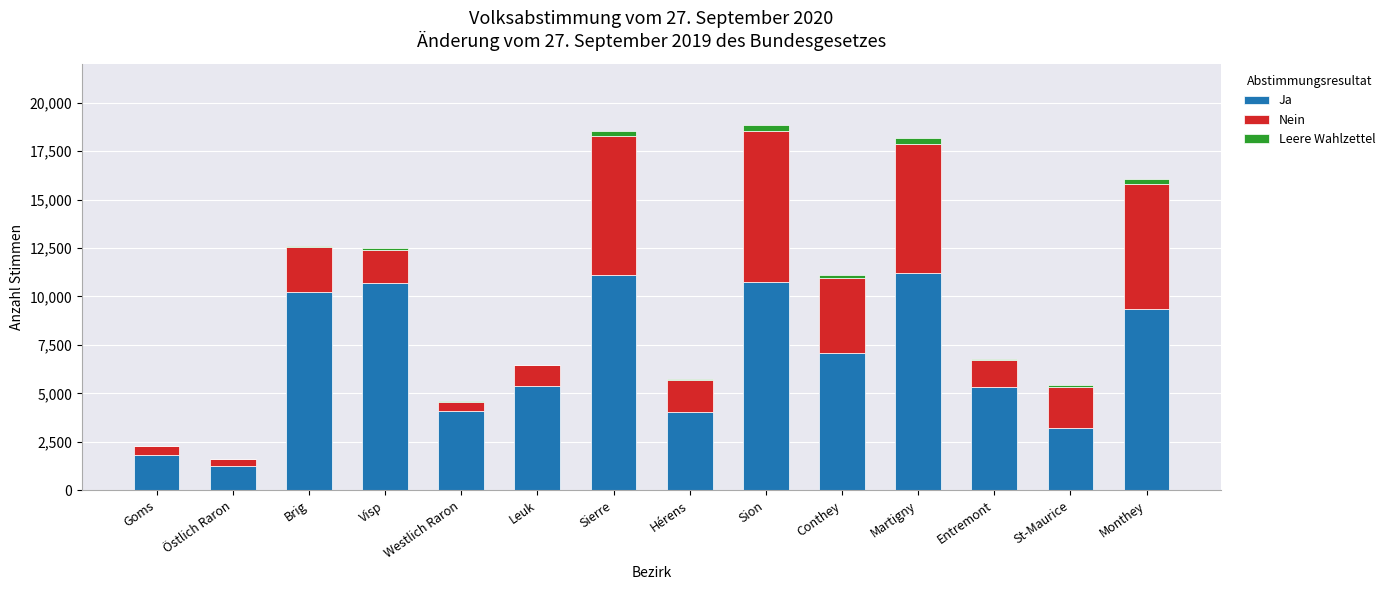

The value of Ja at Östlich Raron is 2210. True or false?

False